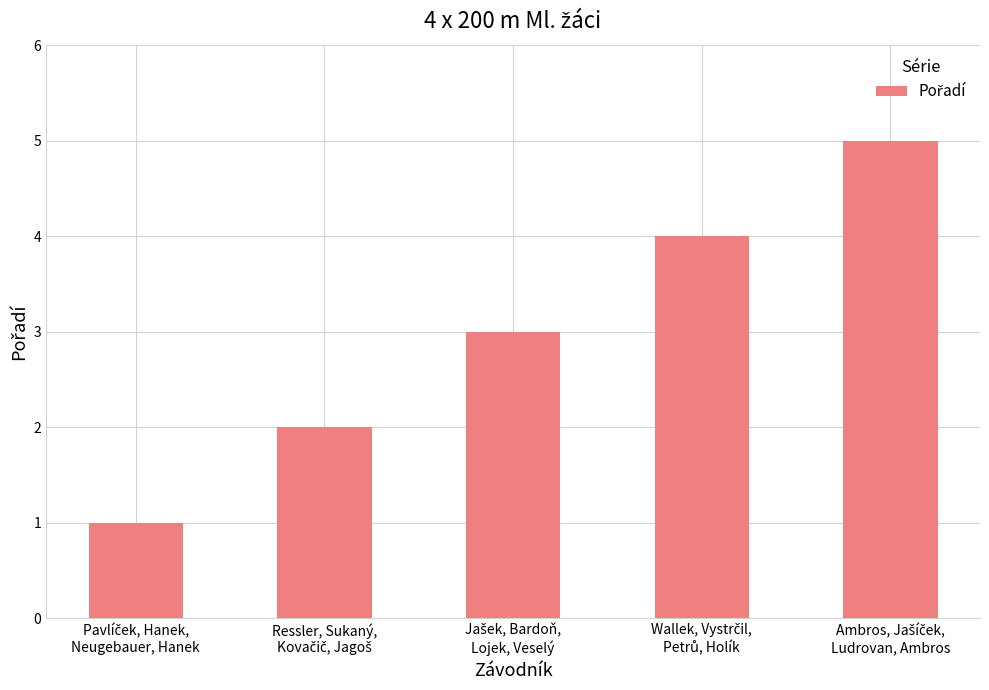

What is the smallest value displayed?

1